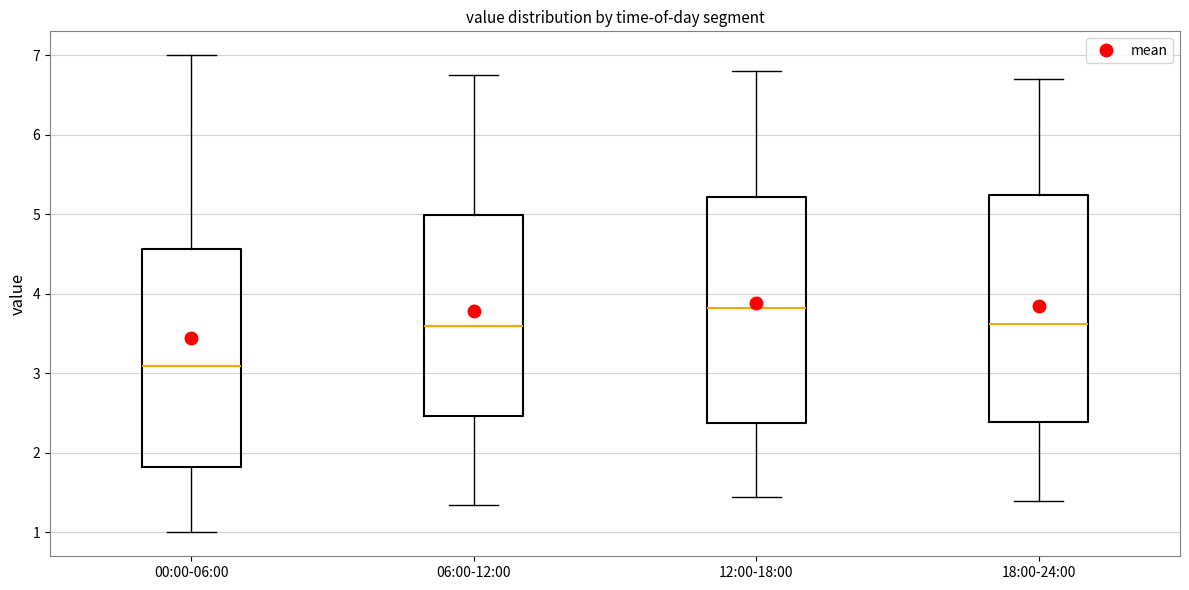

Reading left to right, read every box against the y-axis: the position of its median line, the range the box covers, and the ends of its whiskers. The values are not printed on the chart, so give them approximately, as read against the axis.

00:00-06:00: median 3.1, box 1.8 to 4.6, whiskers 1.0 to 7.0
06:00-12:00: median 3.6, box 2.5 to 5.0, whiskers 1.4 to 6.8
12:00-18:00: median 3.8, box 2.4 to 5.2, whiskers 1.5 to 6.8
18:00-24:00: median 3.6, box 2.4 to 5.2, whiskers 1.4 to 6.7